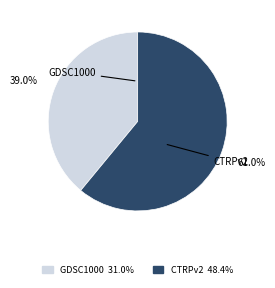

Which has a higher value, CTRPv2 or GDSC1000?

CTRPv2